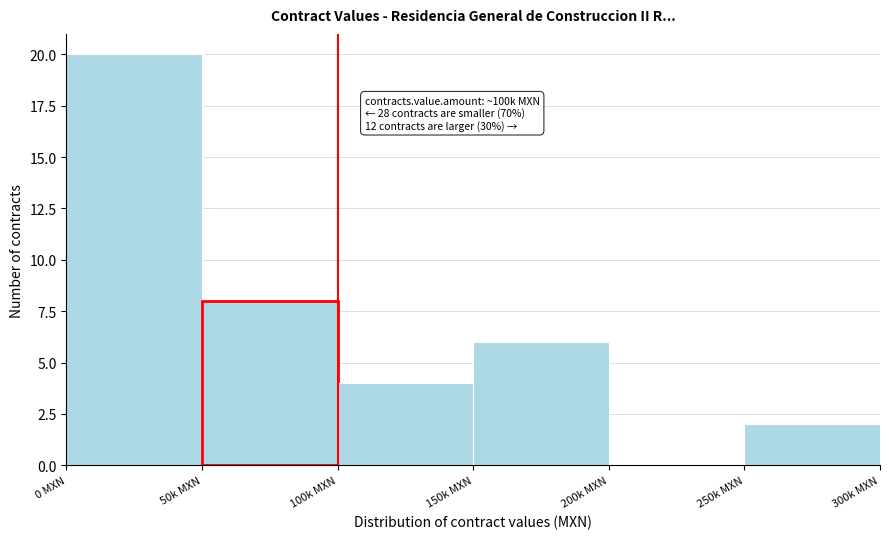

Where is the data nearest to the value 10?

50k MXN